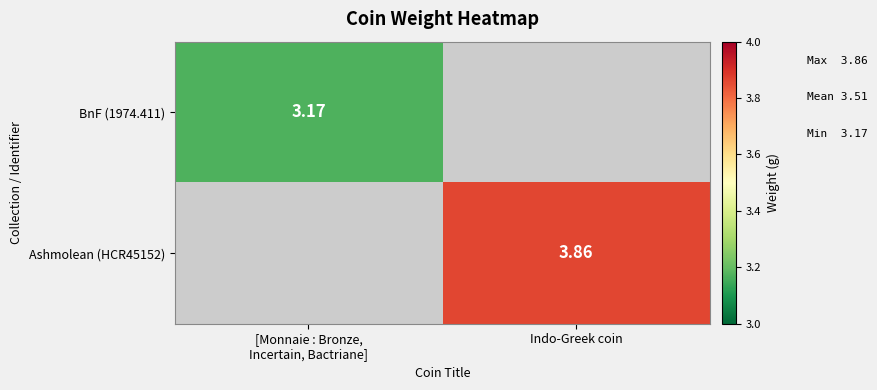

How many values in the Ashmolean (HCR45152) series exceed 3?

1